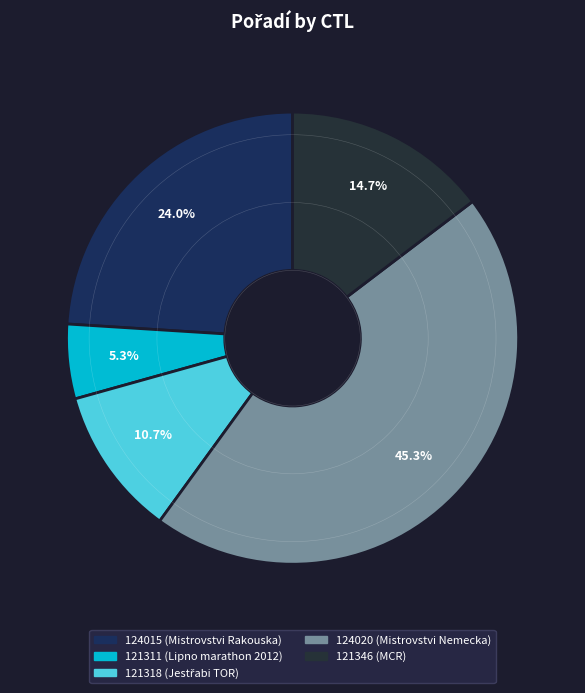

Combined, do 124020 and 124015 account for over 50%?

Yes